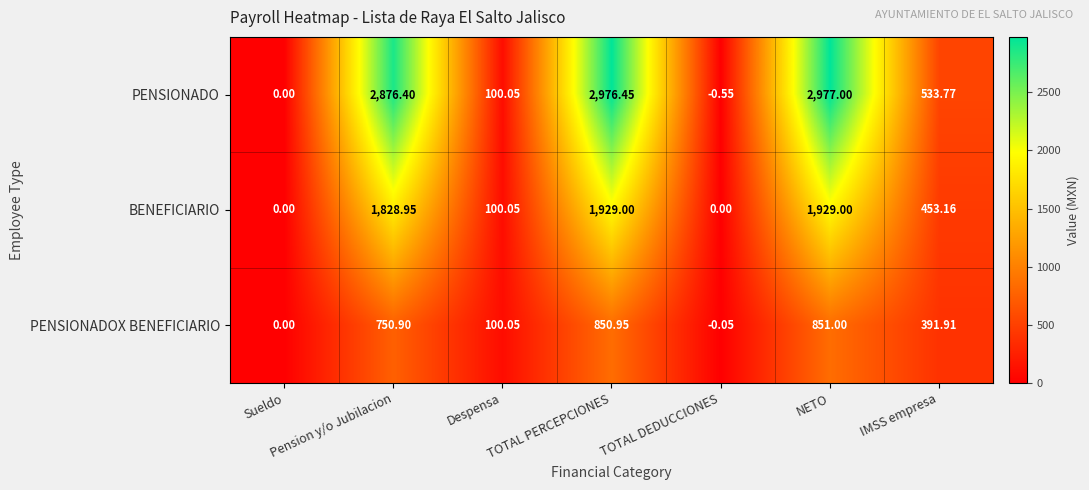

At which label is PENSIONADO closest to 1488?

IMSS empresa